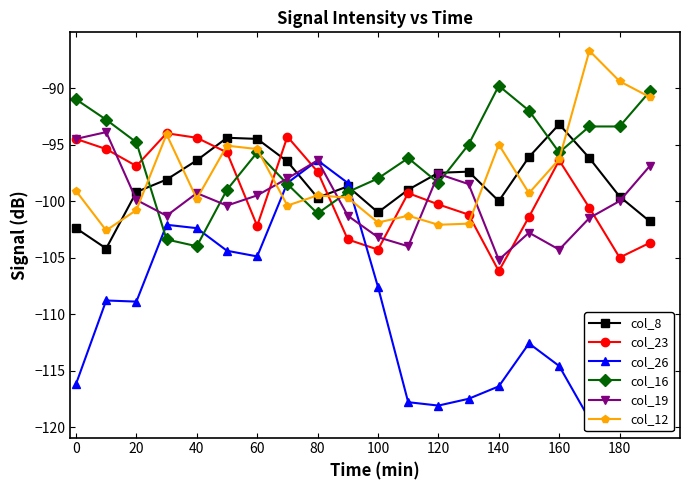

True or false: col_19 has a value of -99.5 at 60.

True